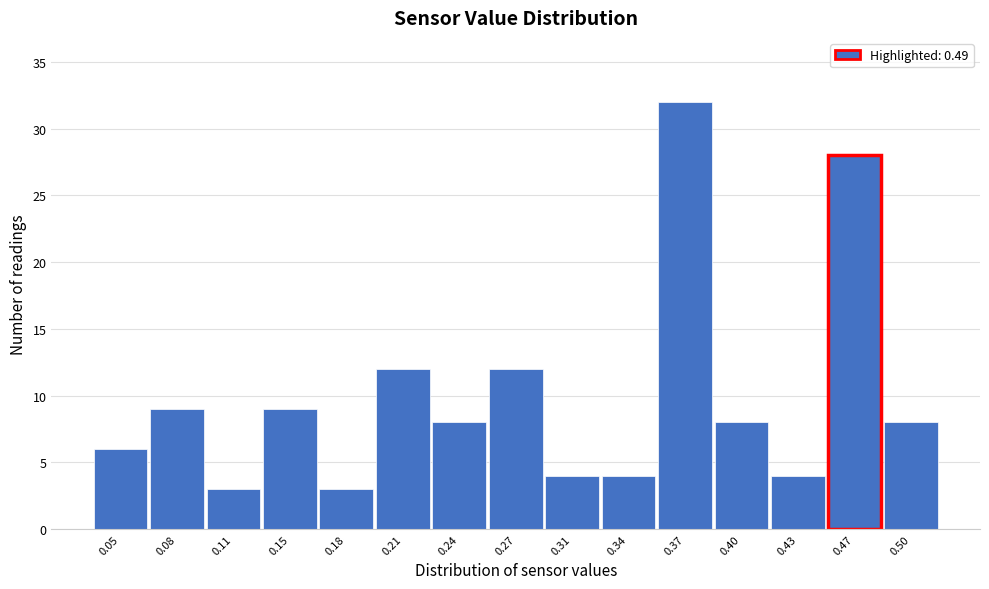

Reading left to right, transcribe all the data shown in this chart.

6	9	3	9	3	12	8	12	4	4	32	8	4	28	8